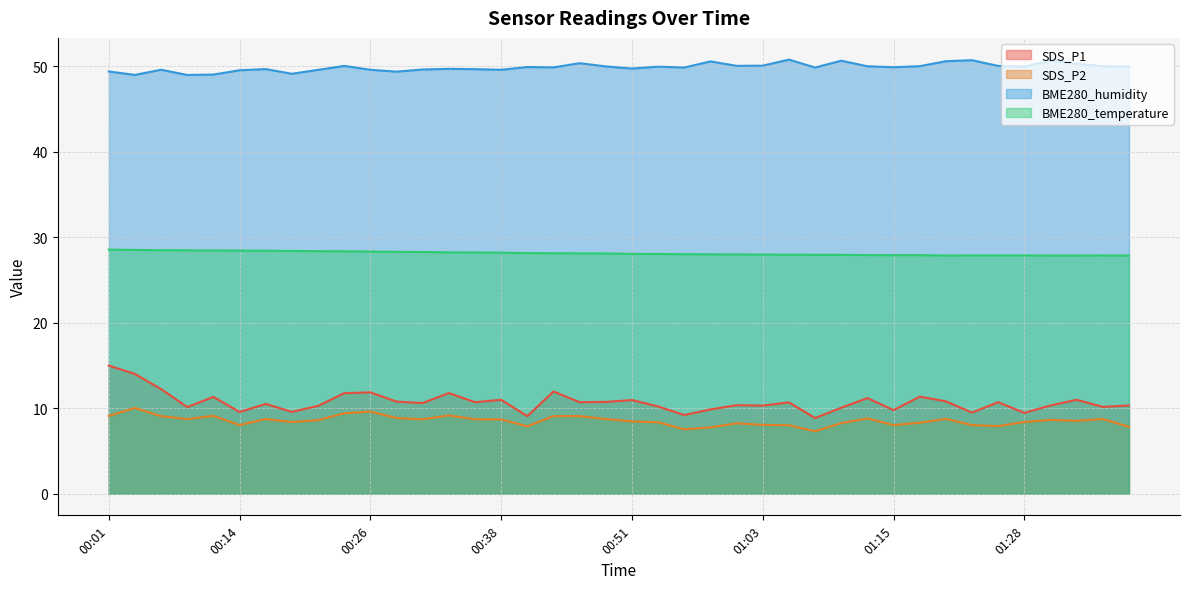

What is the label of the 30th point from the right?

00:26